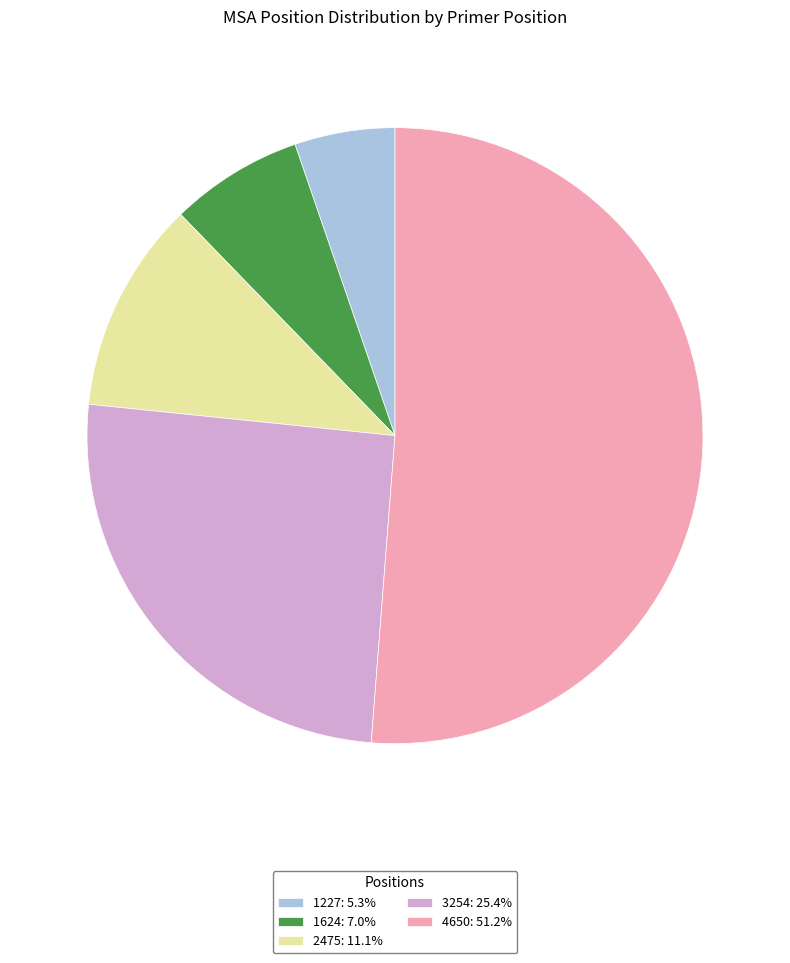

What is the largest slice in the pie chart?

4650